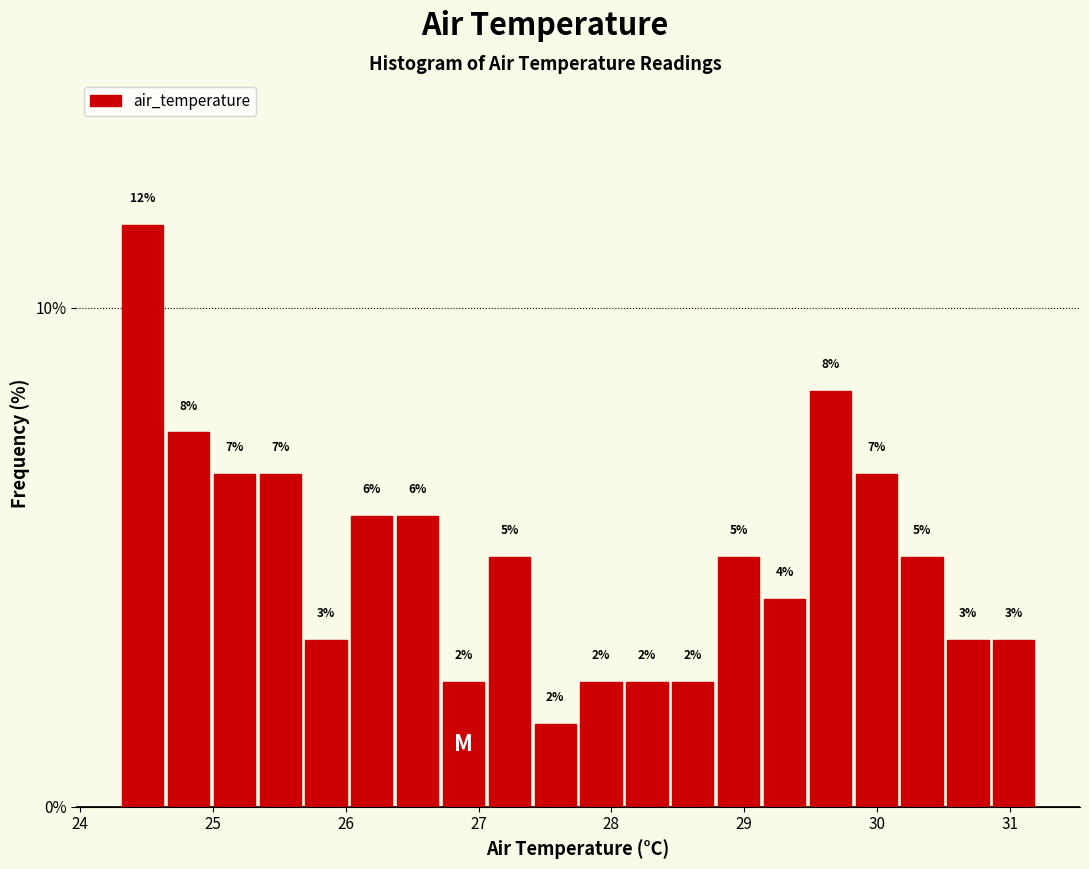

Read against the x-axis, roughly where is the centre of the tallest bar?

24.5